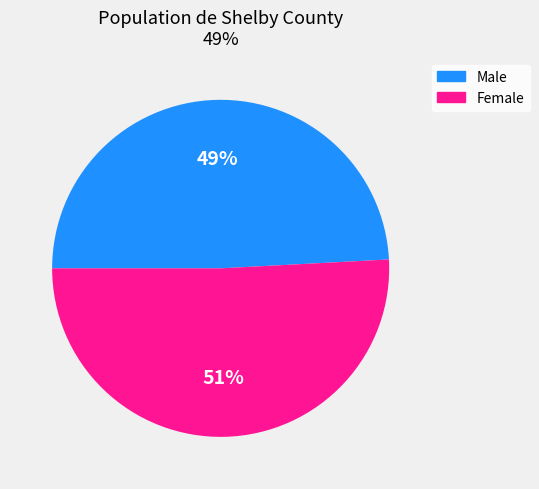

Count the number of slices in the pie.

2